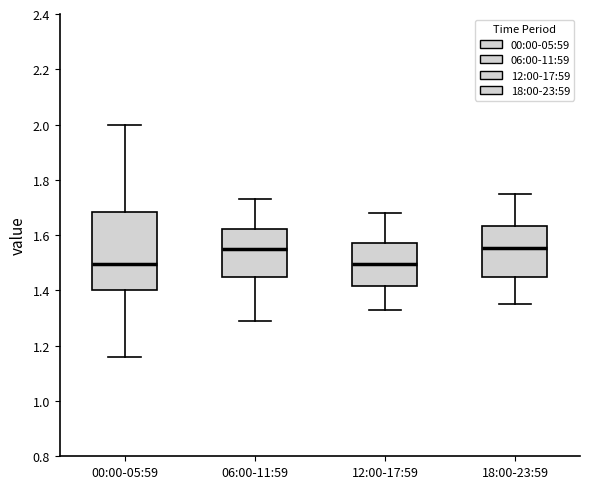

Reading left to right, transcribe this box plot: for each box, give where its median line is, the range the box spans, and where its two whiskers end, as read against the y-axis. The values are not printed on the chart, so give them approximately, as read against the axis.

00:00-05:59: median 1.50, box 1.40 to 1.68, whiskers 1.16 to 2.00
06:00-11:59: median 1.56, box 1.44 to 1.62, whiskers 1.30 to 1.74
12:00-17:59: median 1.50, box 1.42 to 1.58, whiskers 1.34 to 1.68
18:00-23:59: median 1.56, box 1.44 to 1.64, whiskers 1.36 to 1.76